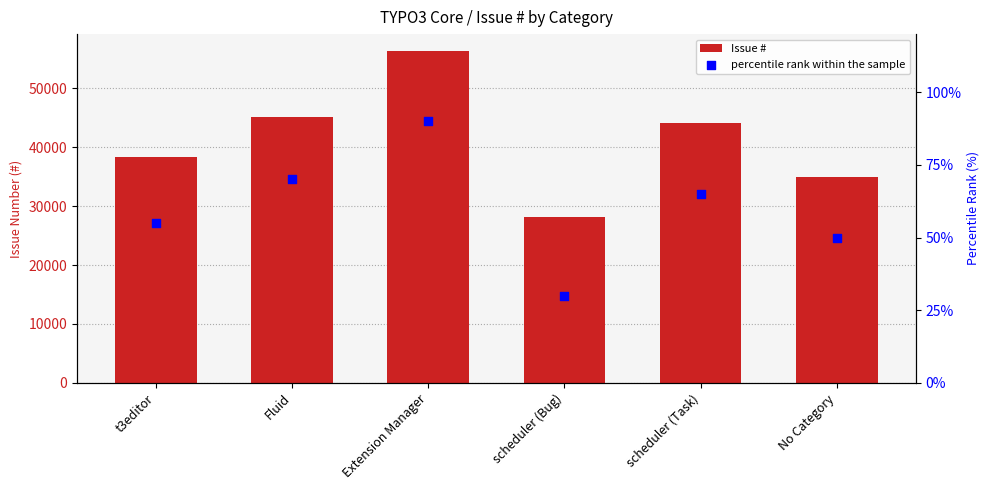

Which series has the largest Y range (max minus min)?

Issue #